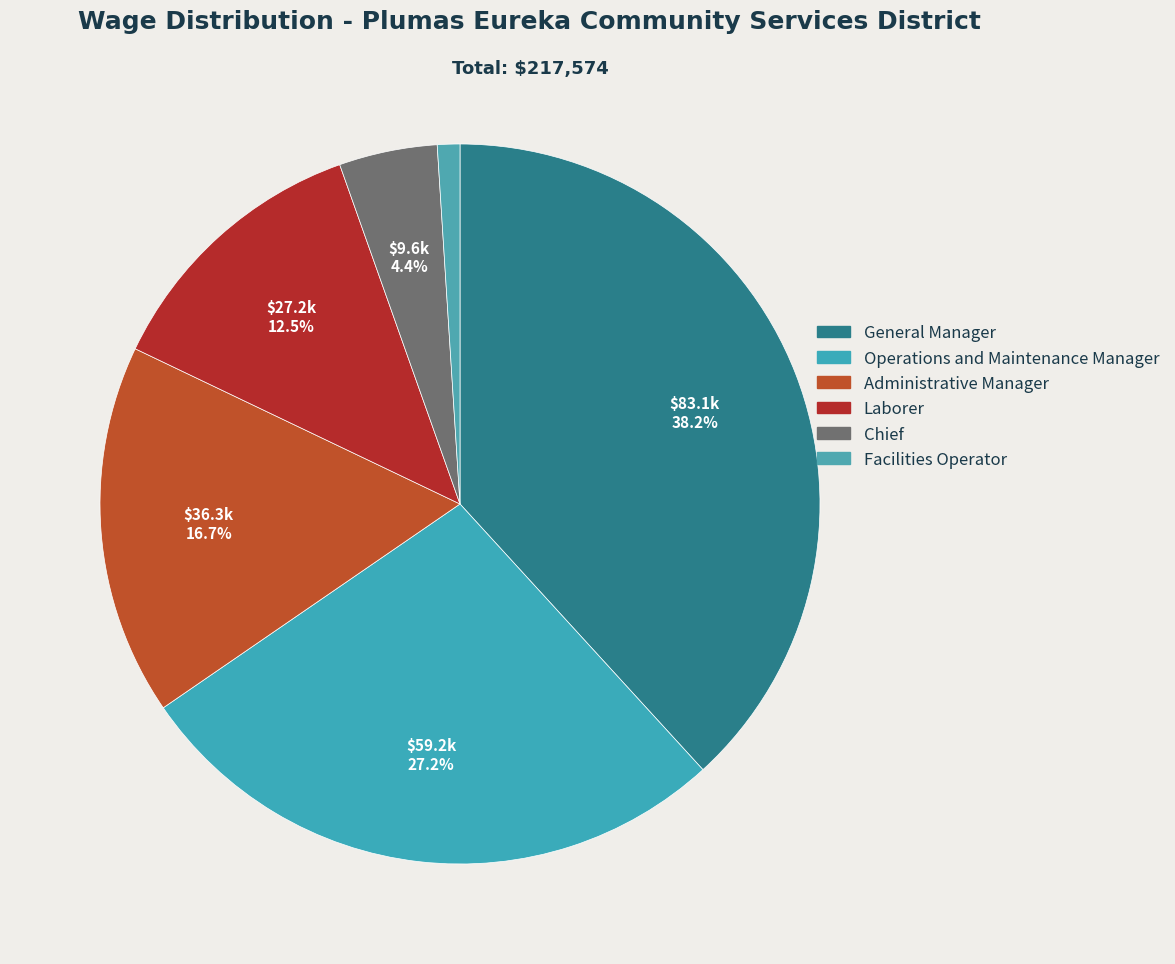

Does Operations and Maintenance Manager represent more than half of the total?

No